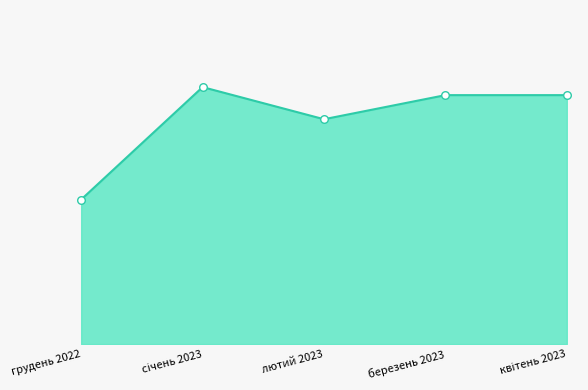

Which series has the largest Y range (max minus min)?

робочі дні